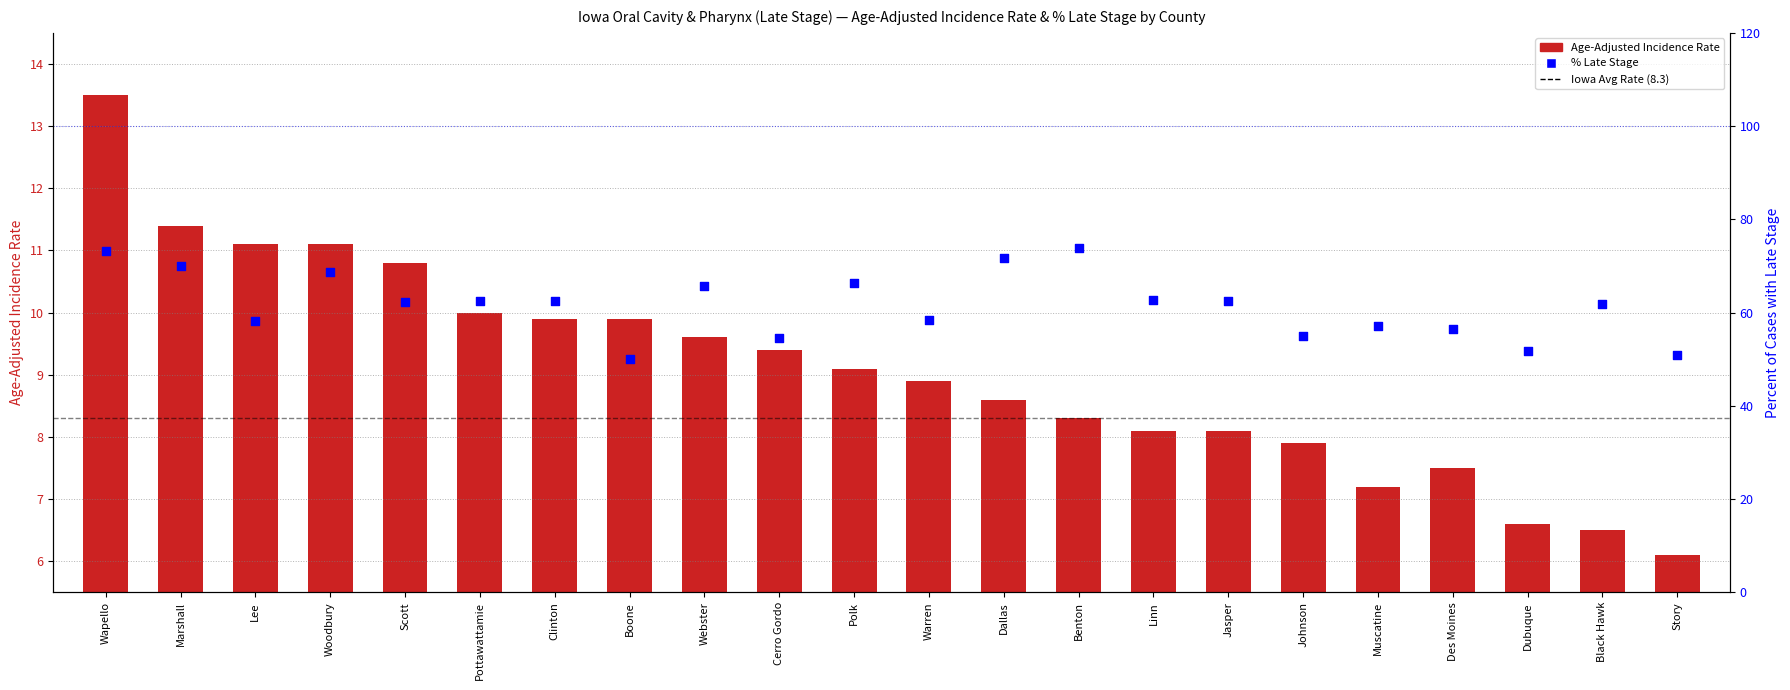

Approximately how many times larger is the value at Boone compared to Story?

1.6